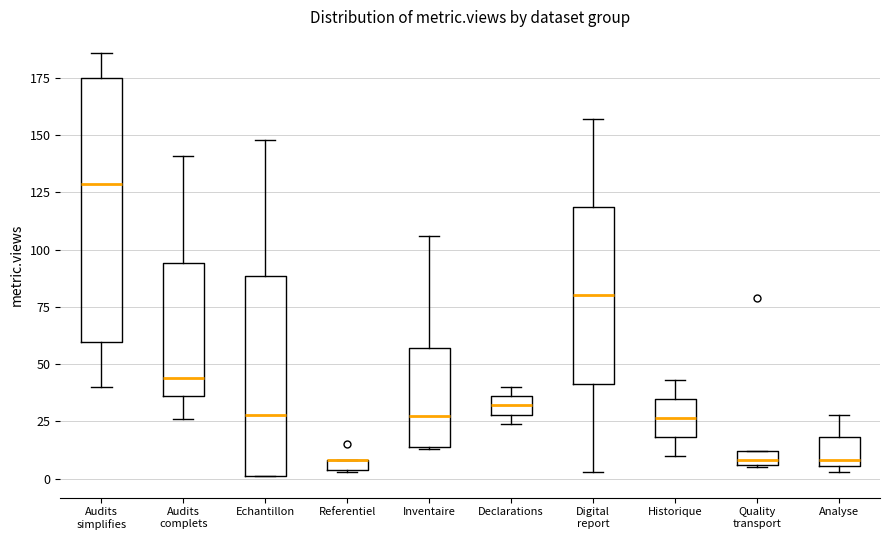

Comparing the boxes themselves (not the whiskers), which one is the tallest?

Audits simplifies